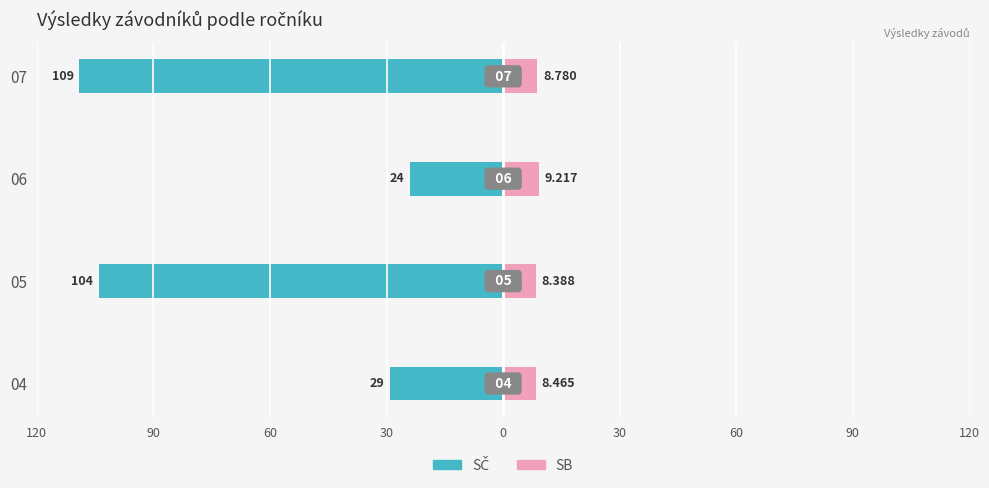

At how many categories does at least one series exceed -30?

4